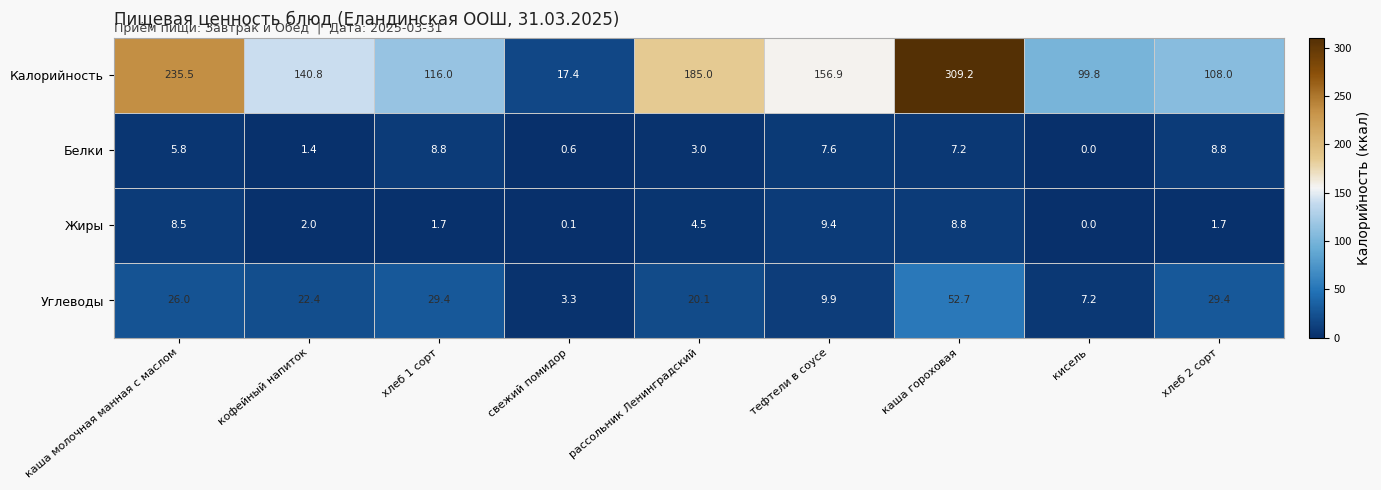

Rank the series at рассольник Ленинградский from lowest to highest value.

Белки, Жиры, Углеводы, Калорийность